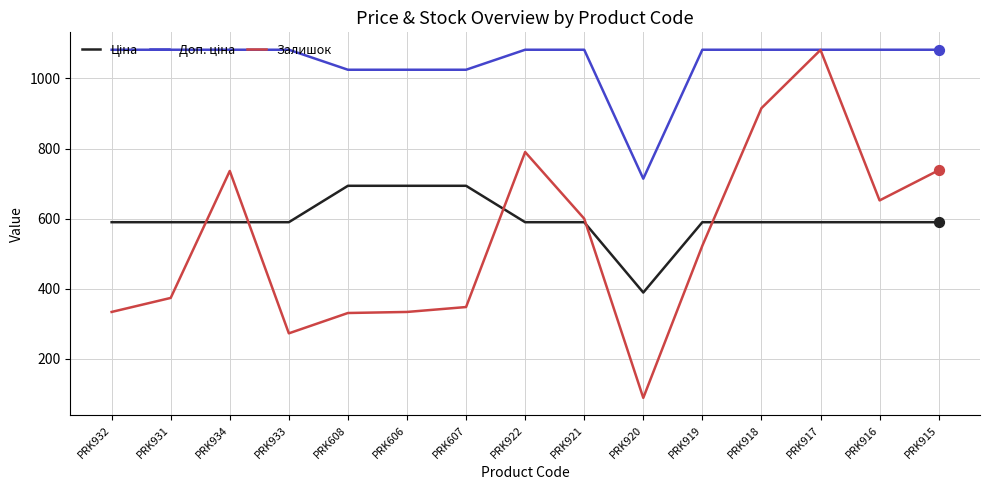

What is the total value across all series at PRK608?

2049.3